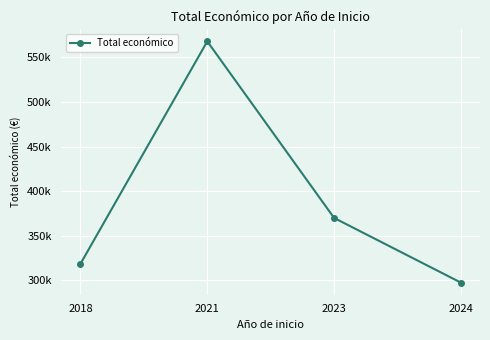

Reading left to right, what are all the values shown in this chart?

318550	567924	370000	297514